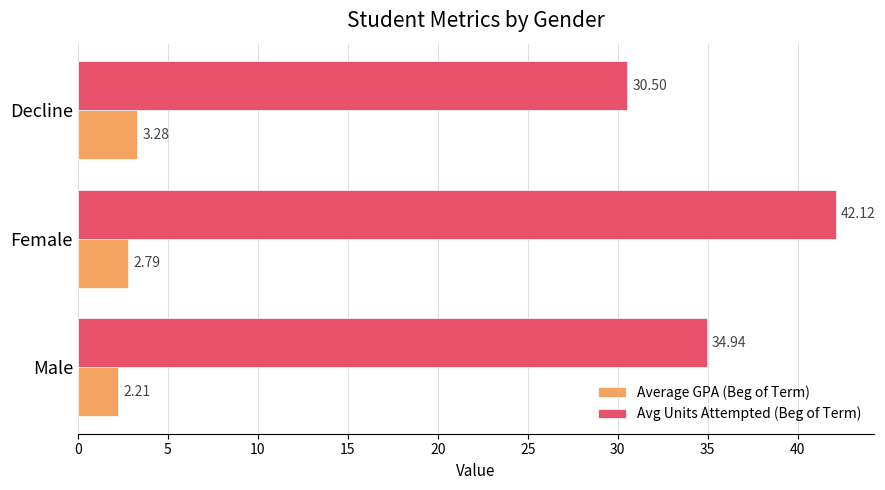

Which category has the highest value in the Avg Units Attempted (Beg of Term) series?

Female